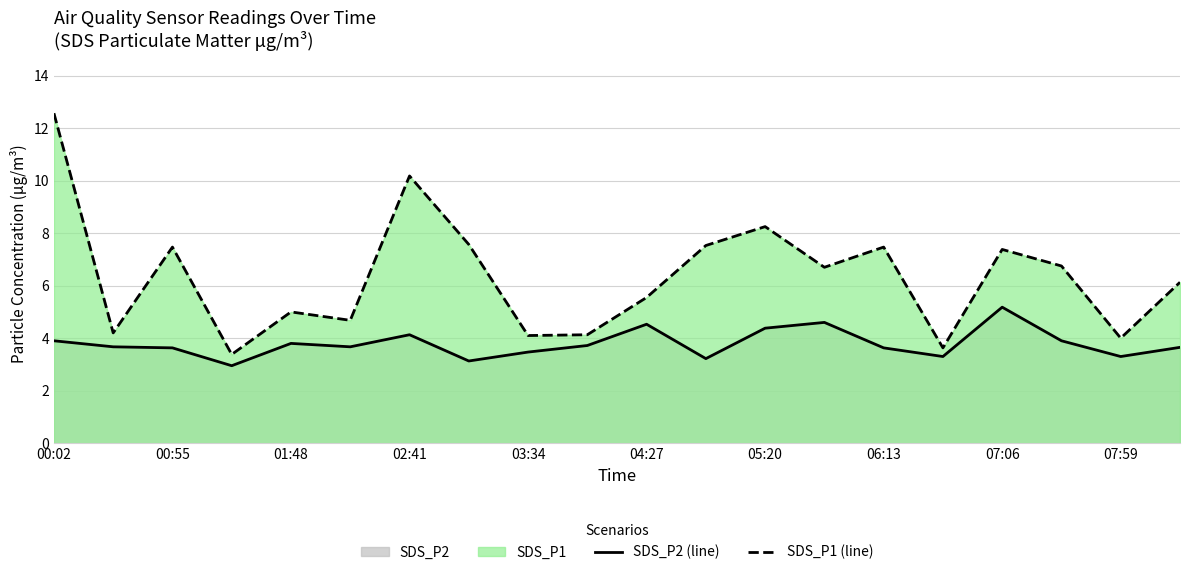

Where is SDS_P1 (line) nearest to the value 7?

17